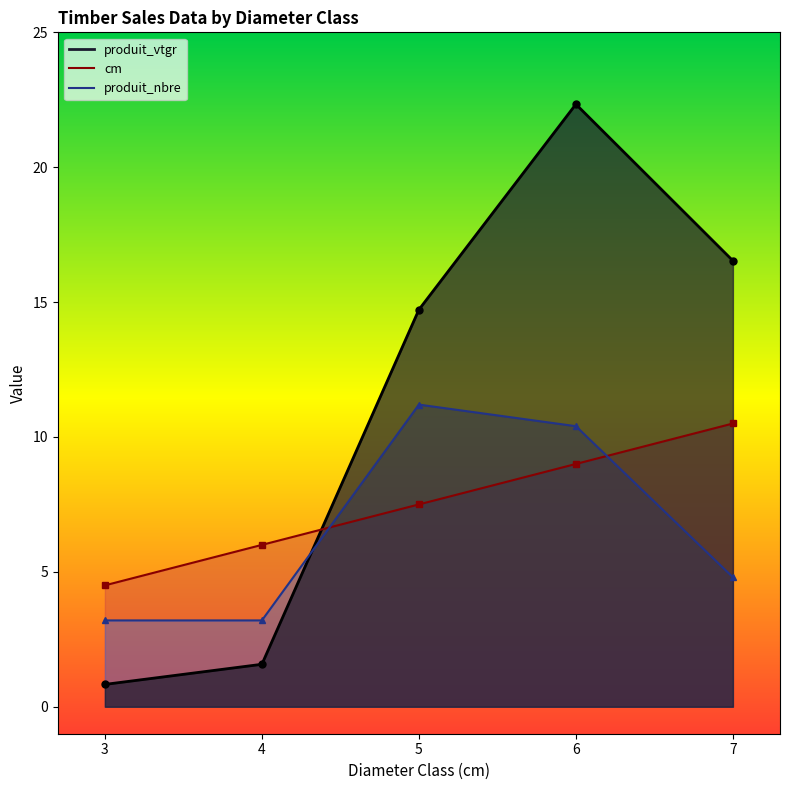

What is the value of the produit_vtgr point at the 1st from the left?

0.8